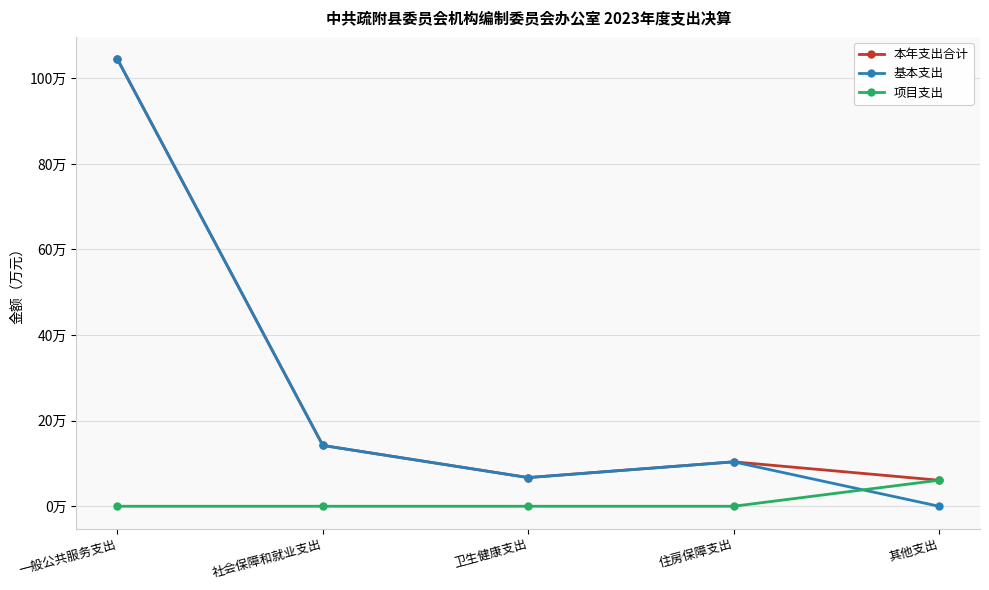

True or false: 本年支出合计 has more than 2 interior local peaks.

False